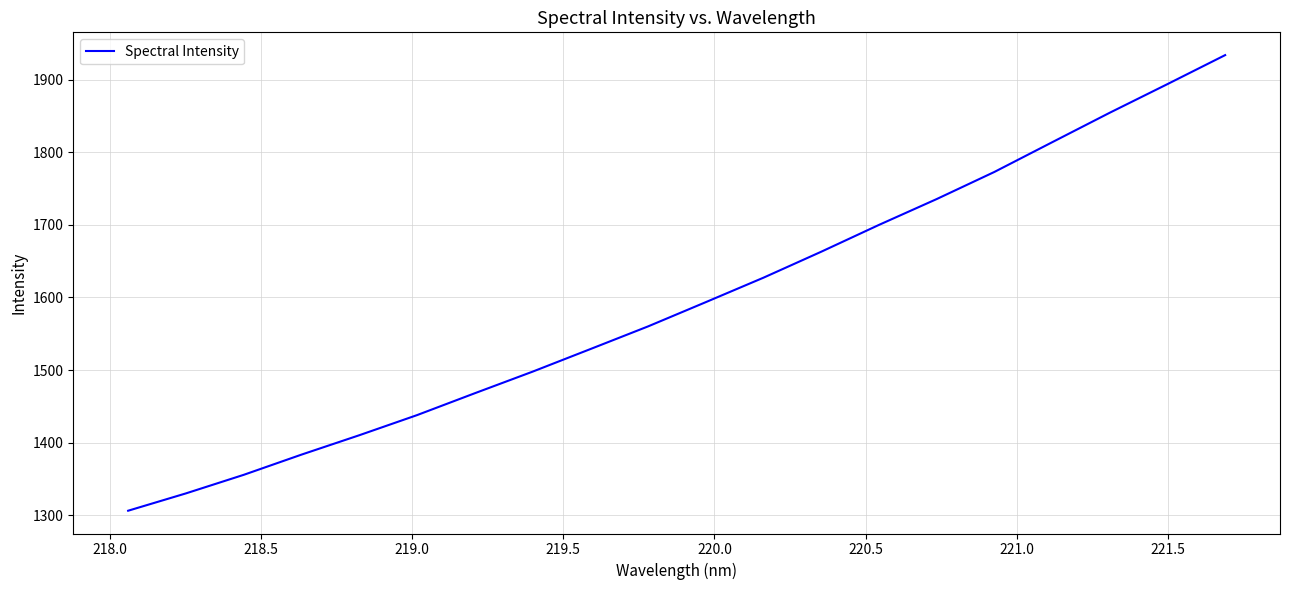

What is the minimum value shown in the chart?

1306.2